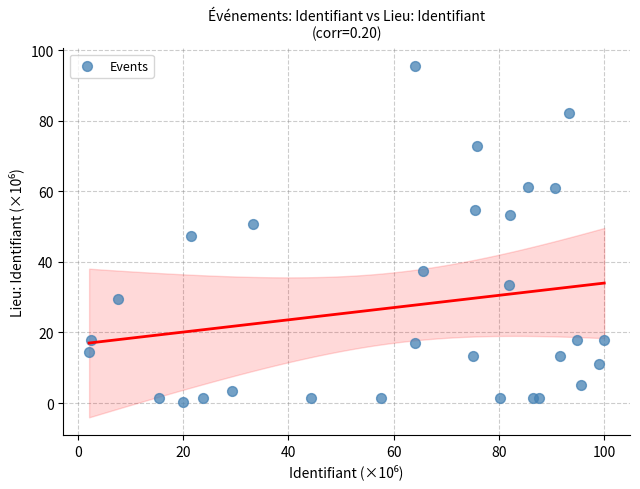

What is the range of Y values (max minus min)?

95.4